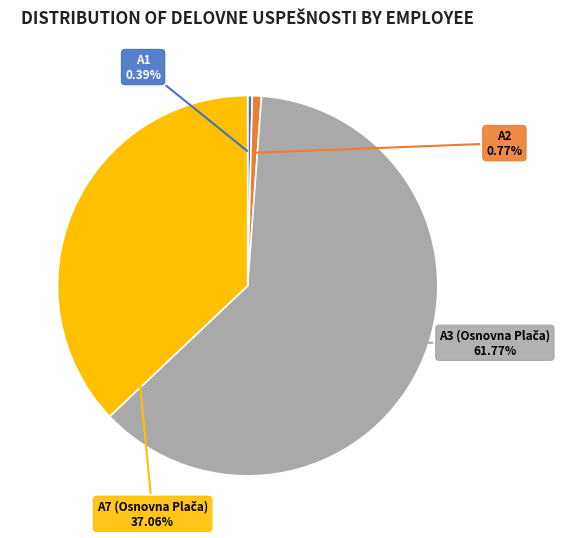

To the nearest percent, what portion does A3 (Osnovna Plača) represent?

62%